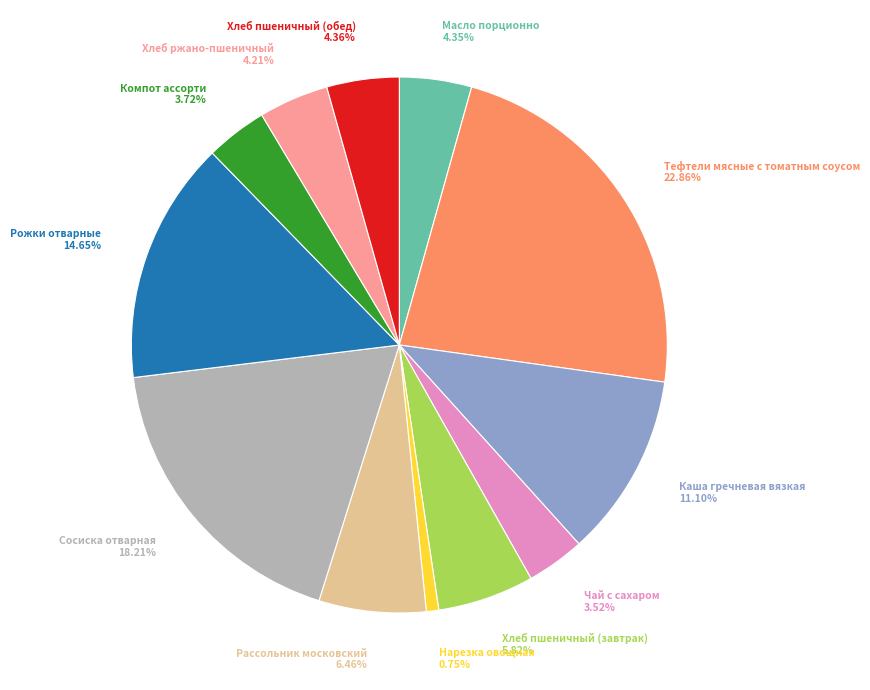

Is there a majority slice in this chart?

No